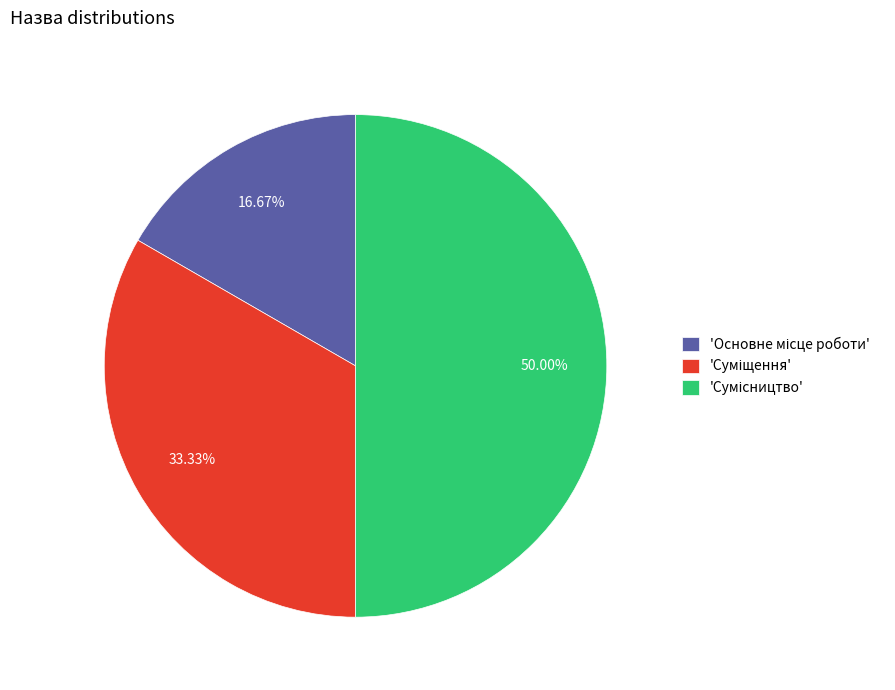

How many slices are in this pie chart?

3